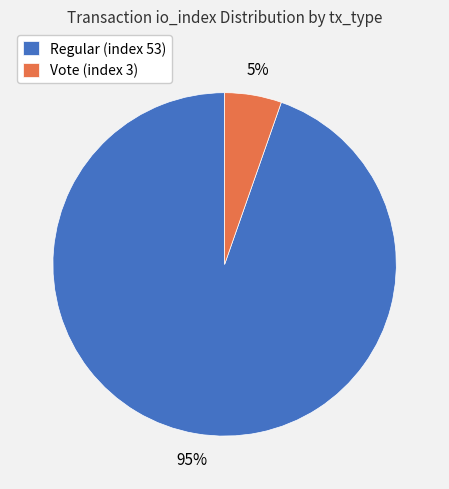

Is it true that Regular (index 53) is 85% of the pie?

False